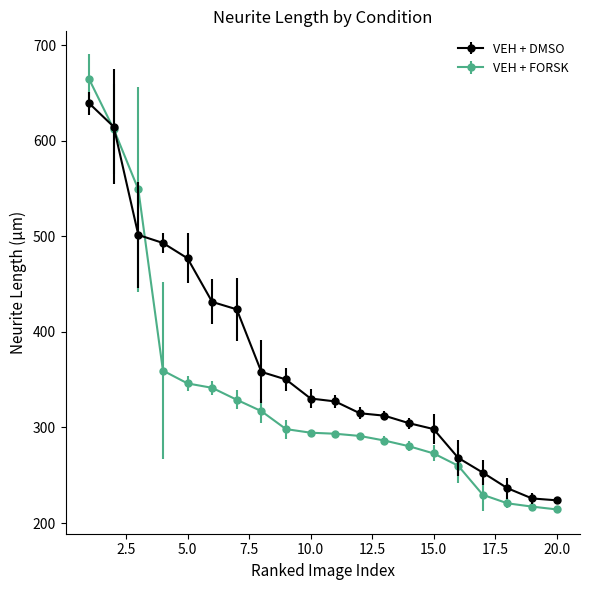

Which series has the widest spread of values?

VEH + FORSK